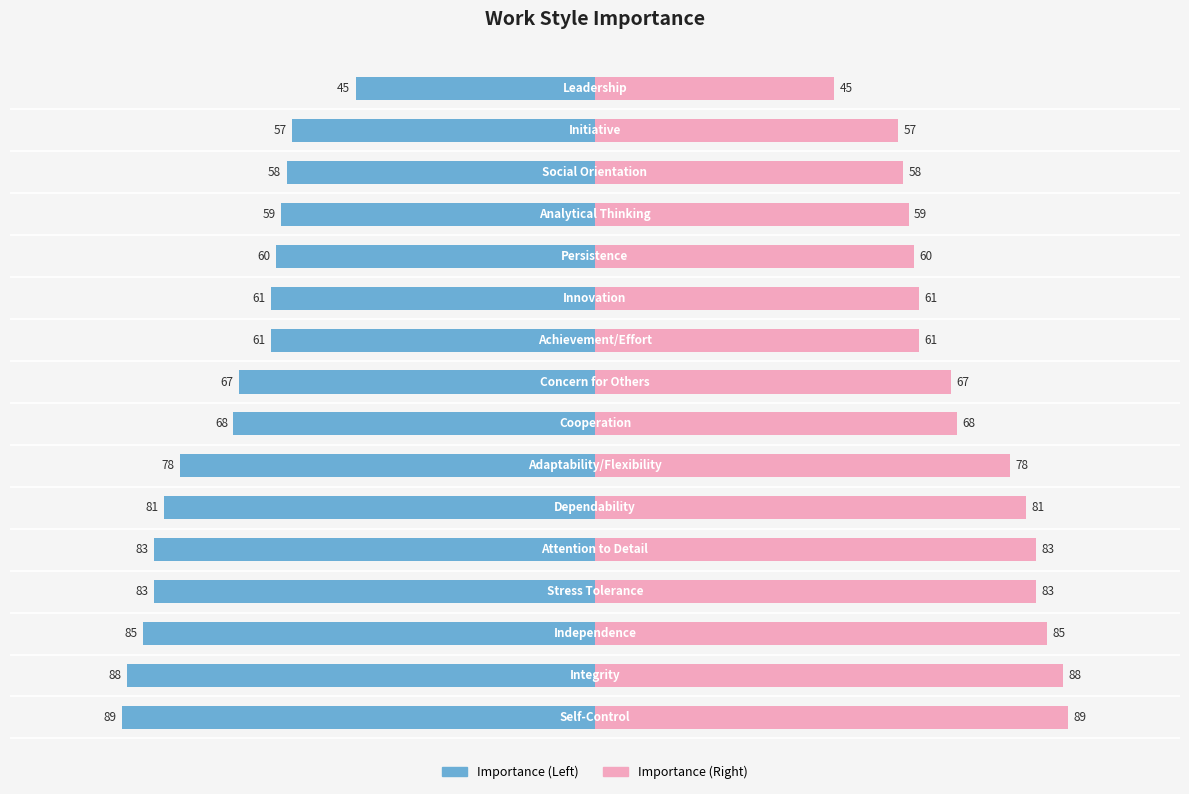

Which series has the largest total across all categories?

Importance (Right)